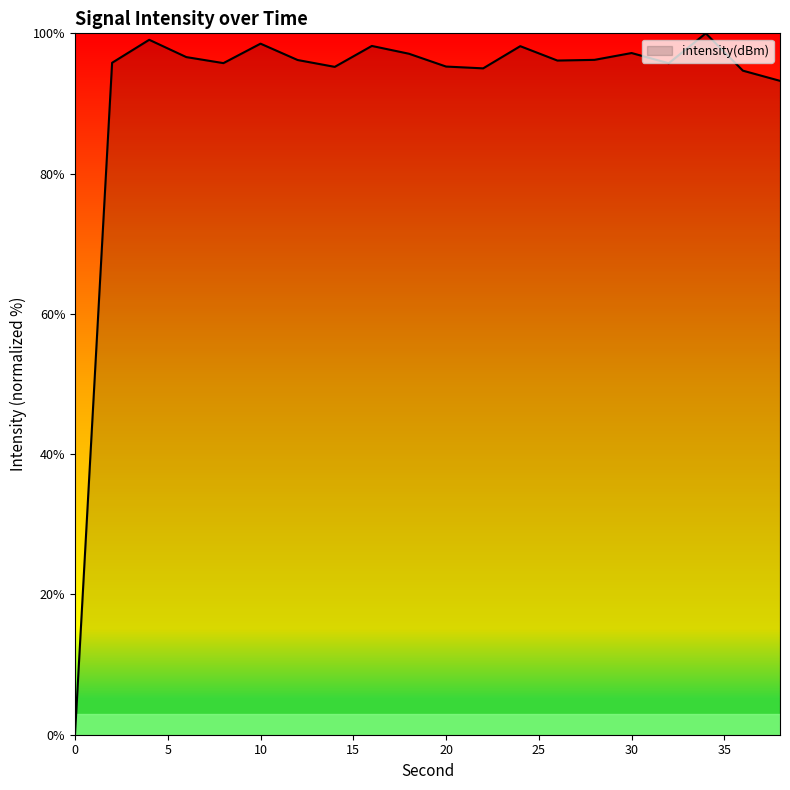

What is the maximum value shown in the chart?

100.0